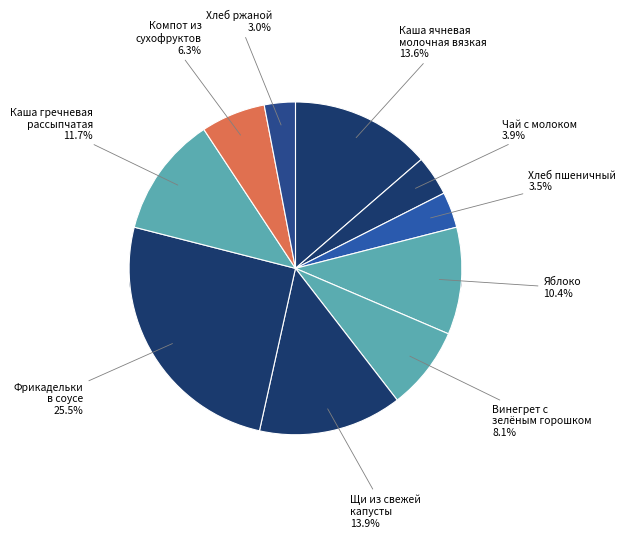

Which category has the smallest portion of the pie?

Хлеб ржаной